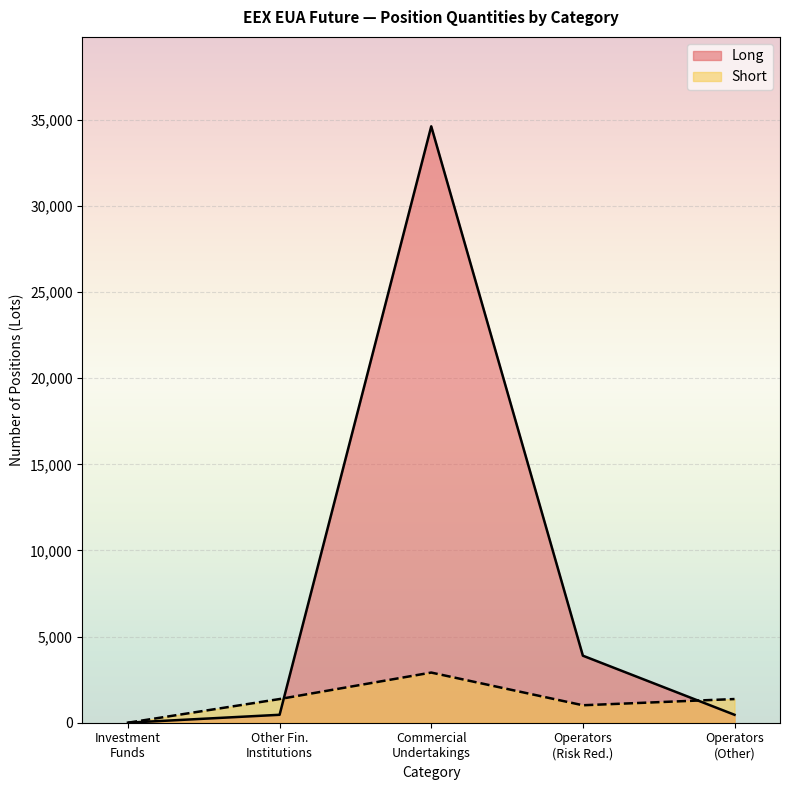

Which series has the largest total across all categories?

Long